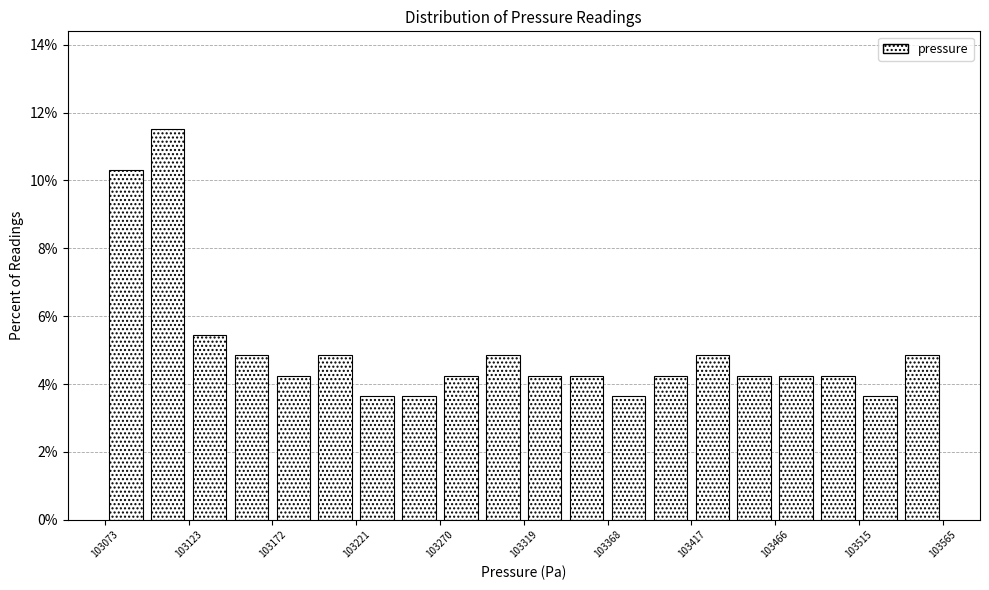

Reading left to right, list every bar in this chart as the range it spans on the x-axis followed by its height. Neither the bar edges nor the heights are printed on the chart, so give them approximately, as read against the axes.

103075 to 103100: 10.4
103100 to 103125: 11.6
103125 to 103150: 5.4
103150 to 103170: 4.8
103170 to 103195: 4.2
103195 to 103220: 4.8
103220 to 103245: 3.6
103245 to 103270: 3.6
103270 to 103295: 4.2
103295 to 103320: 4.8
103320 to 103345: 4.2
103345 to 103370: 4.2
103370 to 103395: 3.6
103395 to 103420: 4.2
103420 to 103440: 4.8
103440 to 103465: 4.2
103465 to 103490: 4.2
103490 to 103515: 4.2
103515 to 103540: 3.6
103540 to 103565: 4.8